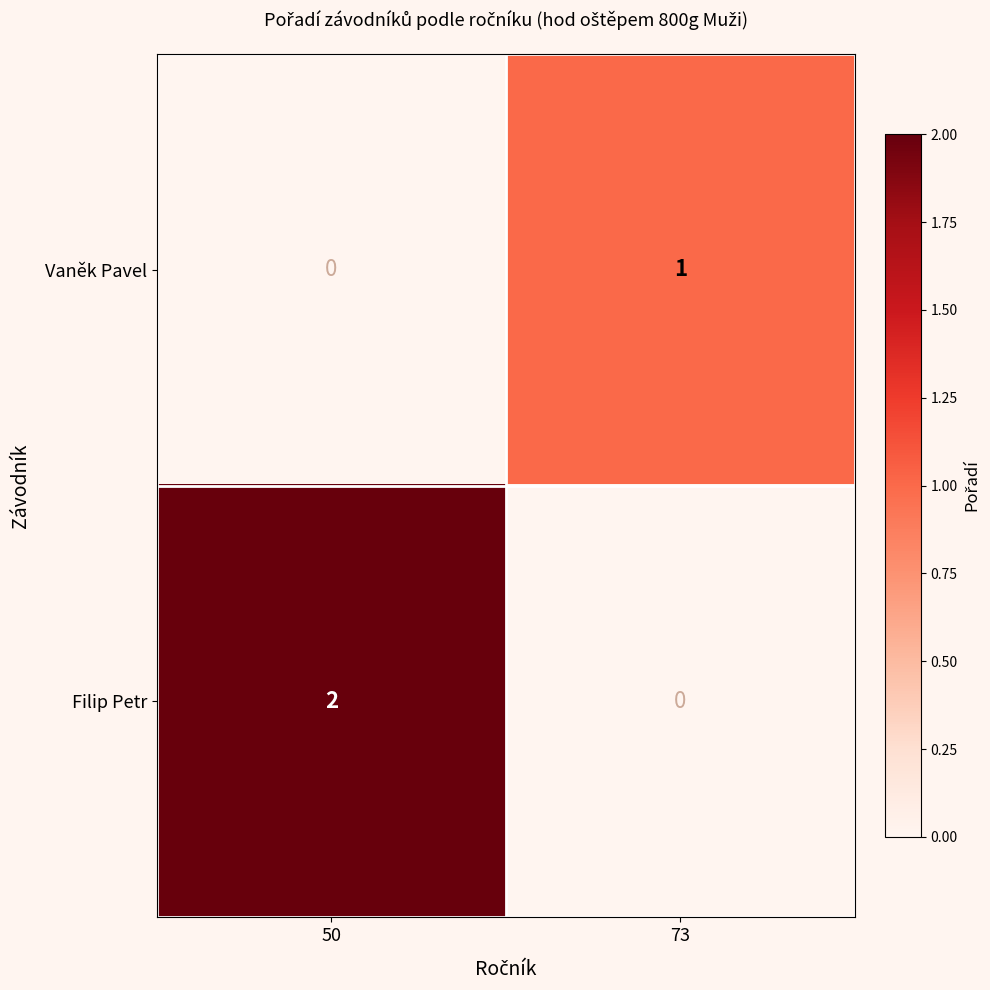

True or false: Filip Petr has a value of 1 at 50.

False